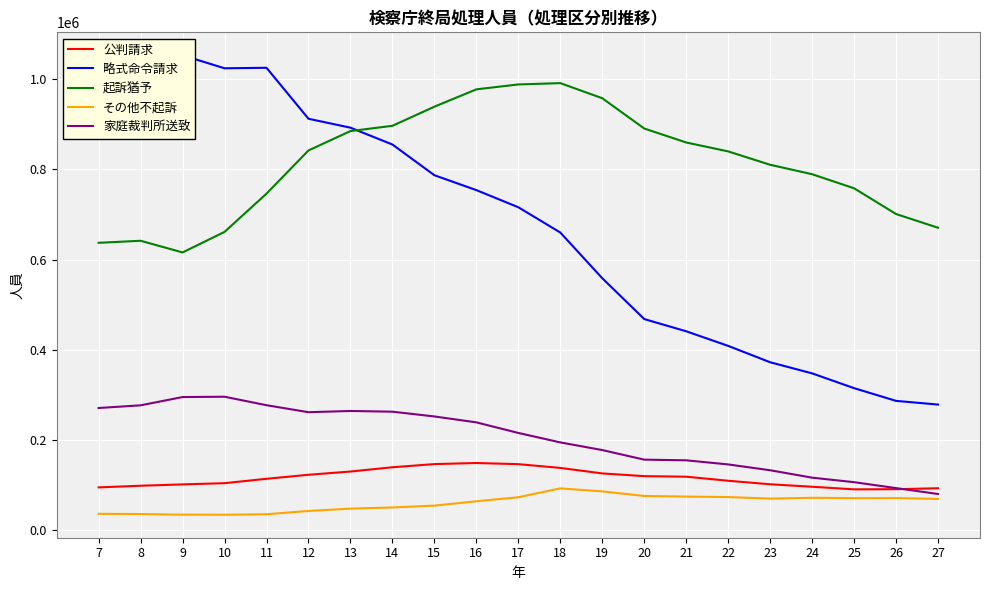

True or false: 略式命令請求 and その他不起訴 cross at least once.

False